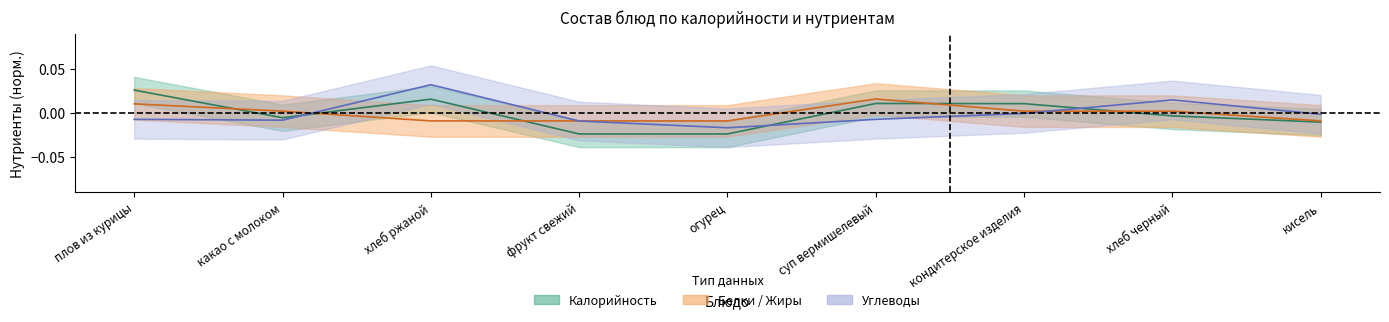

How many intersections are there between Углеводы and Калорийность?

3